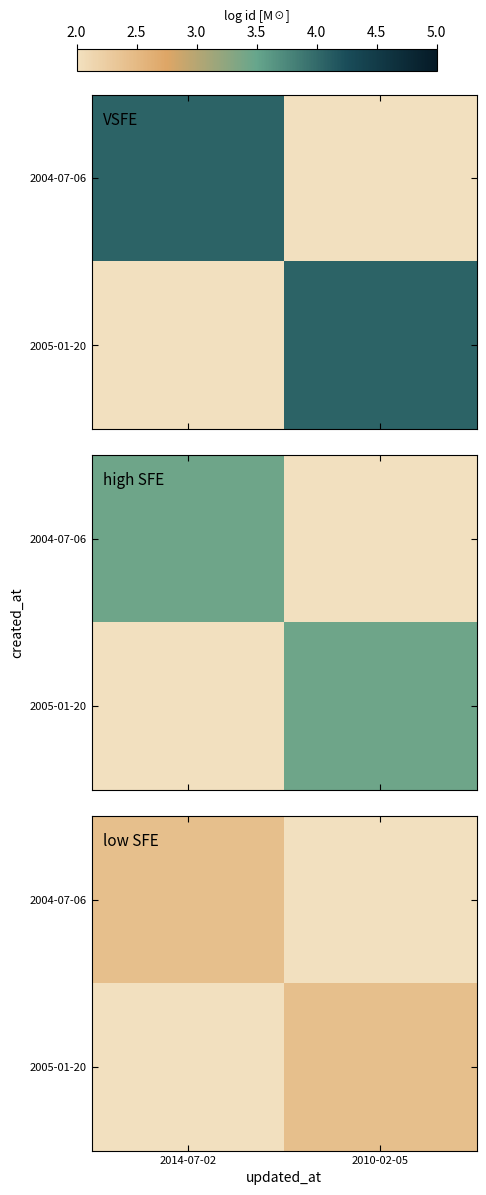

List the labels in order of 2004-07-06 value, largest first.

2014-07-02, 2010-02-05